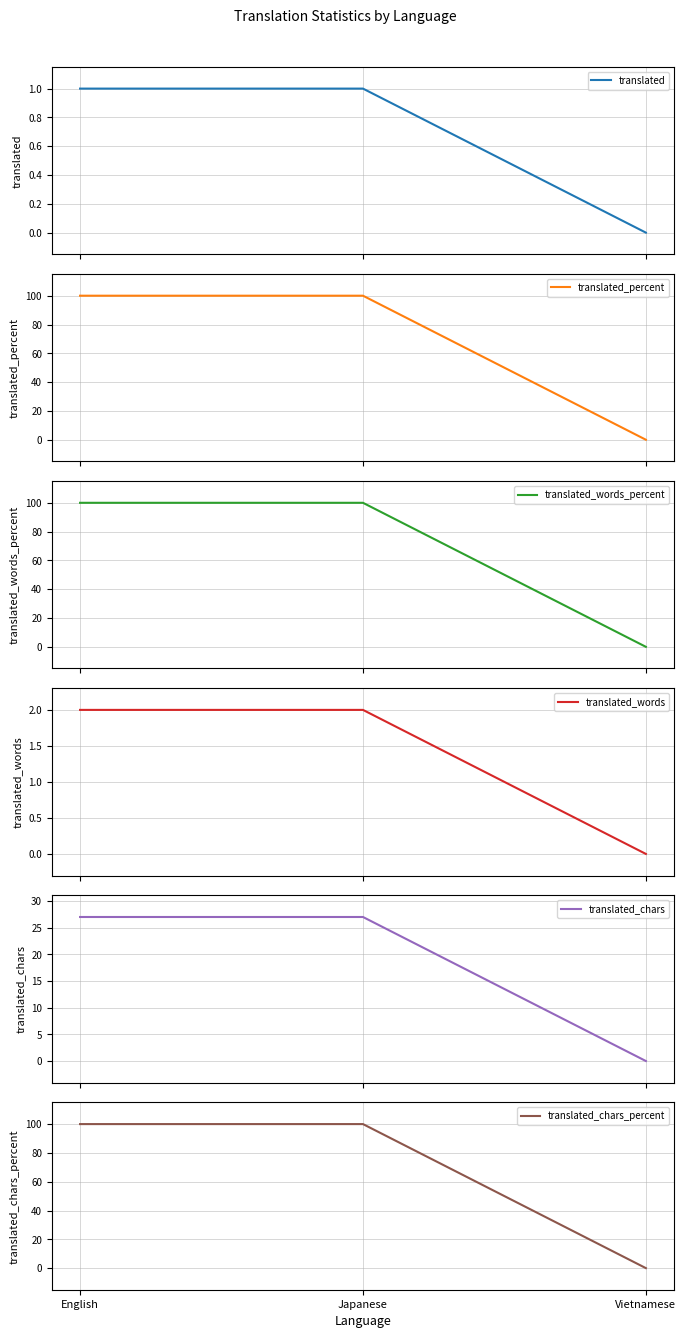

What is the difference between the maximum and minimum values in the translated_words_percent series?

100